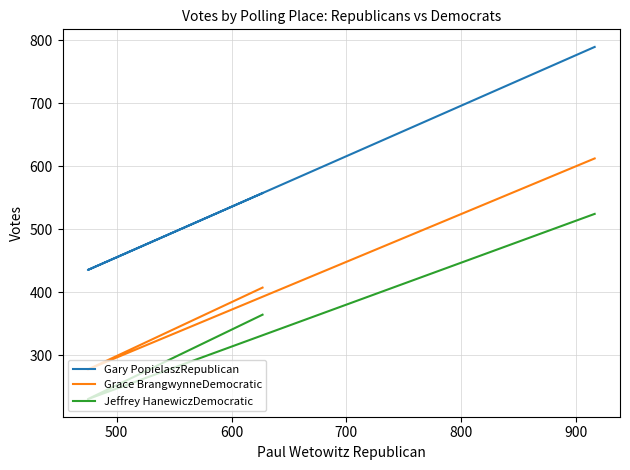

How many Gary PopielaszRepublican values are between 435 and 789?

3